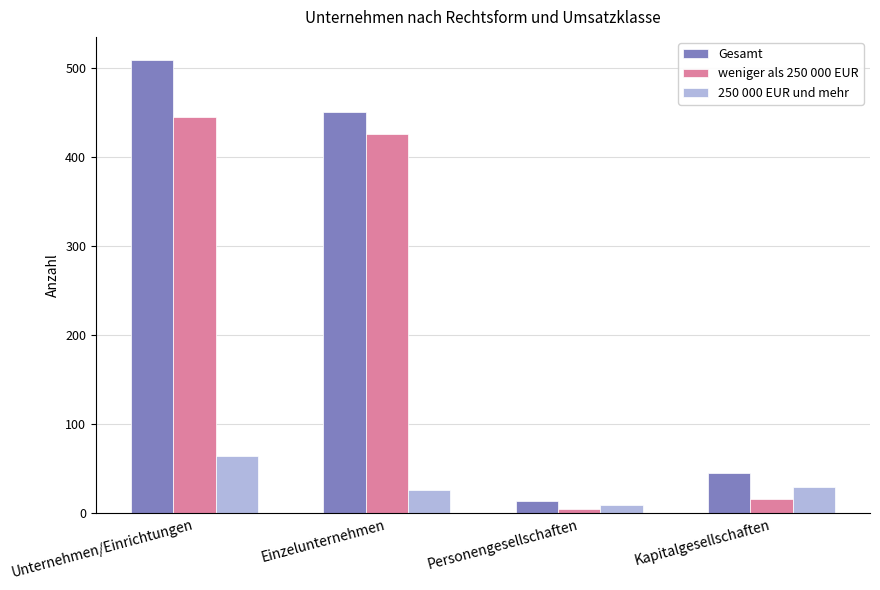

What is the label of the 4th bar from the right?

Unternehmen/Einrichtungen